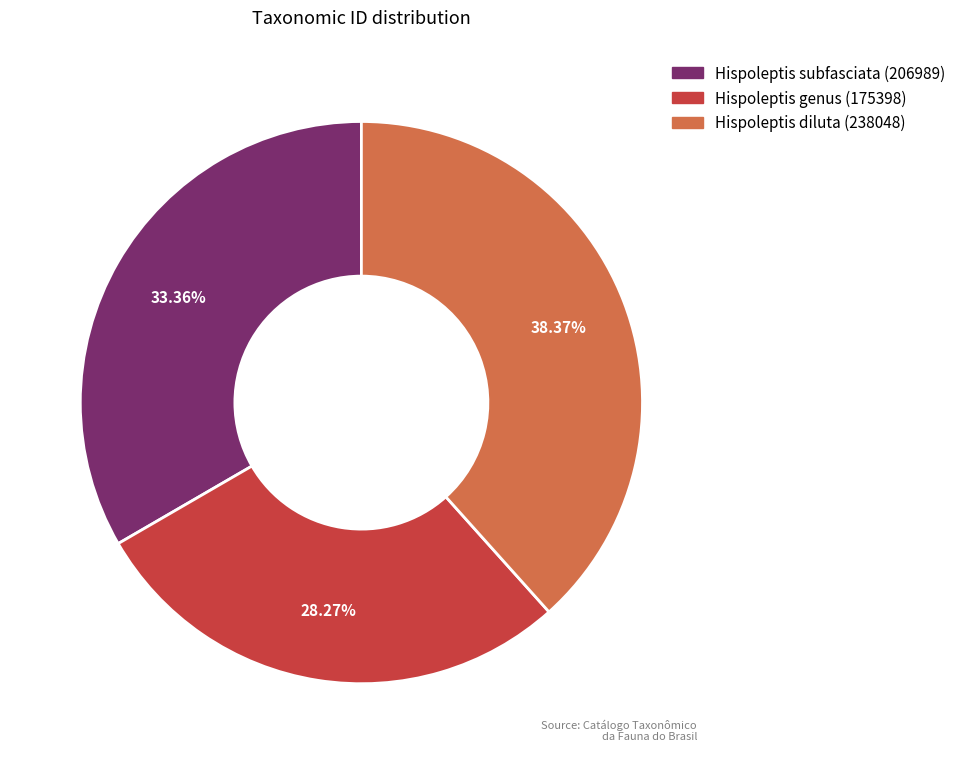

Combined, do Hispoleptis genus (175398) and Hispoleptis diluta (238048) account for over 50%?

Yes